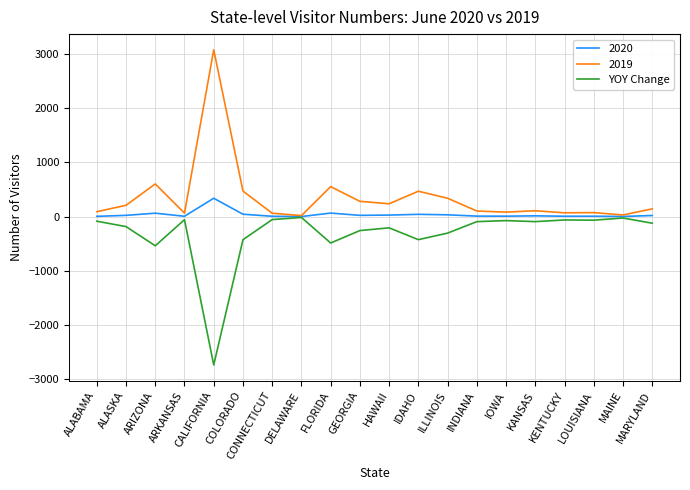

Which series has the largest total across all categories?

2019